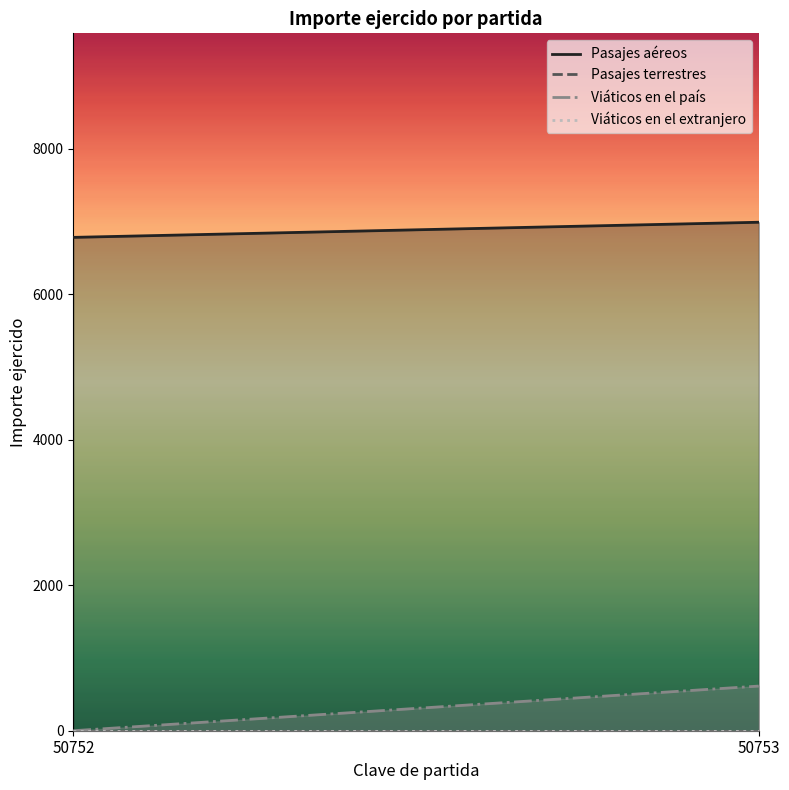

Is the value of Viáticos en el país at 50752 greater than the value of Pasajes aéreos at 50753?

No